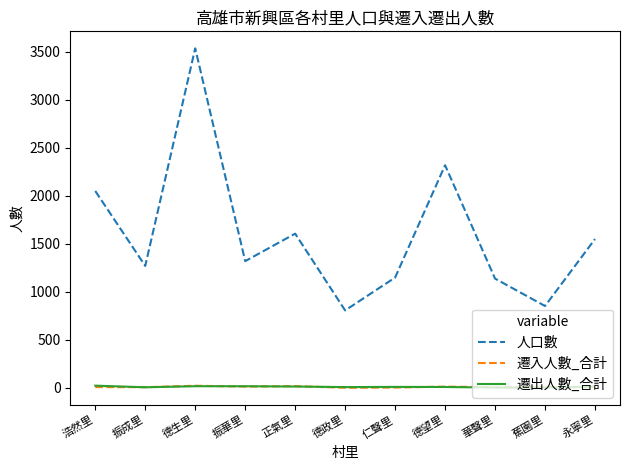

Does the chart have visible grid lines?

No